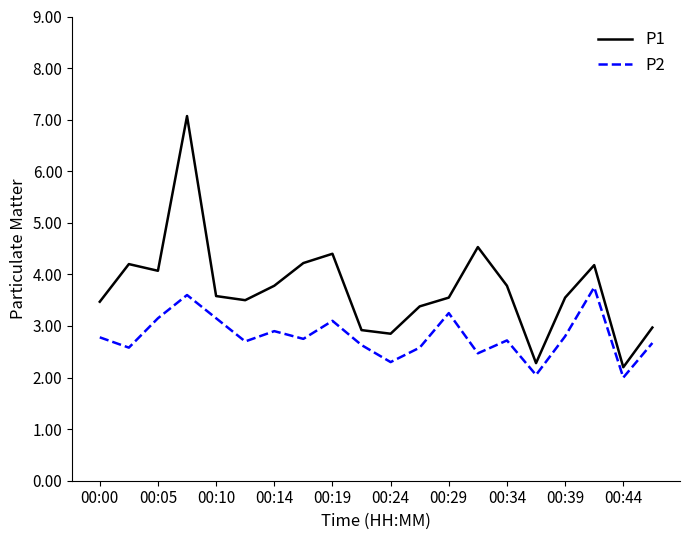

What is the minimum value for P1?

2.2